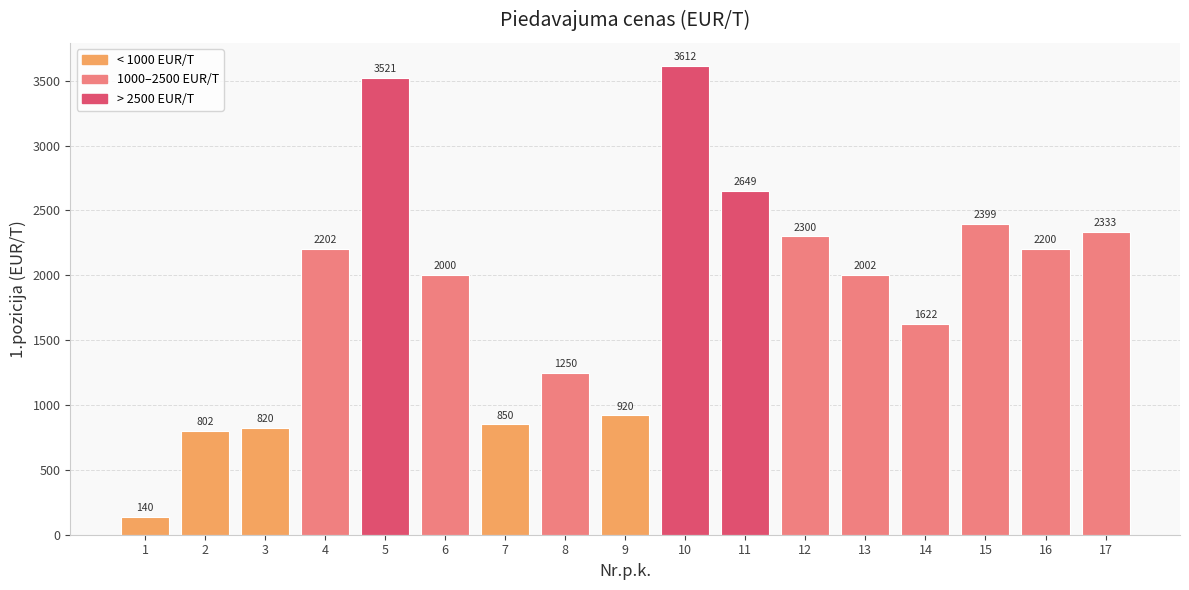

What is the average value?

1860.1